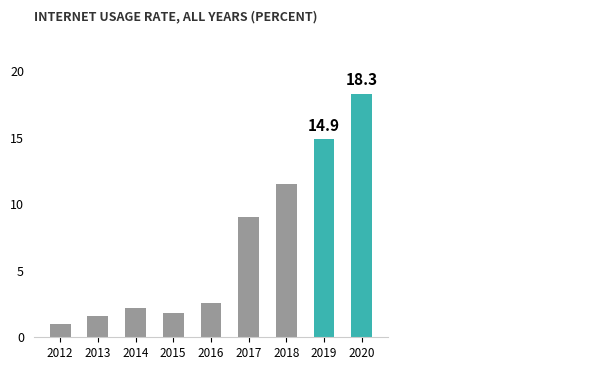

How many data points does each series have?

9